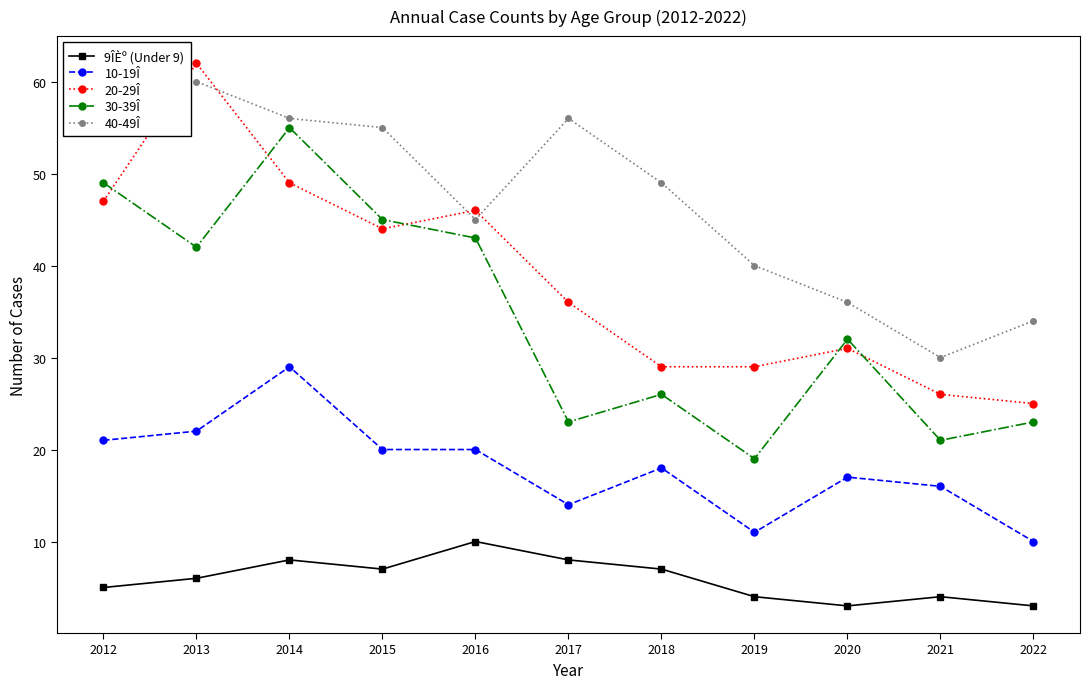

What is the minimum value for 40-49Î?

30